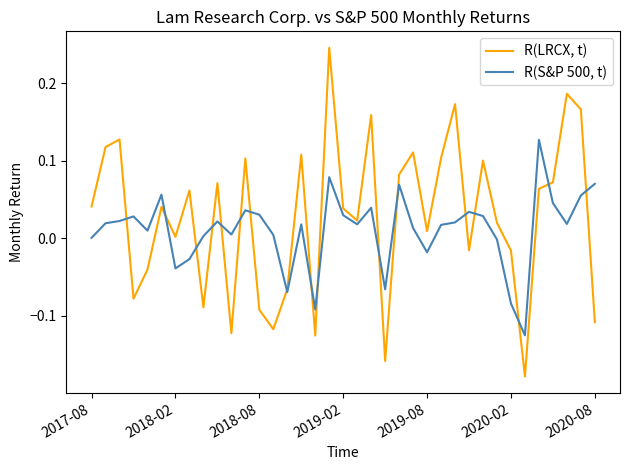

Which series has the widest spread of values?

R(LRCX, t)